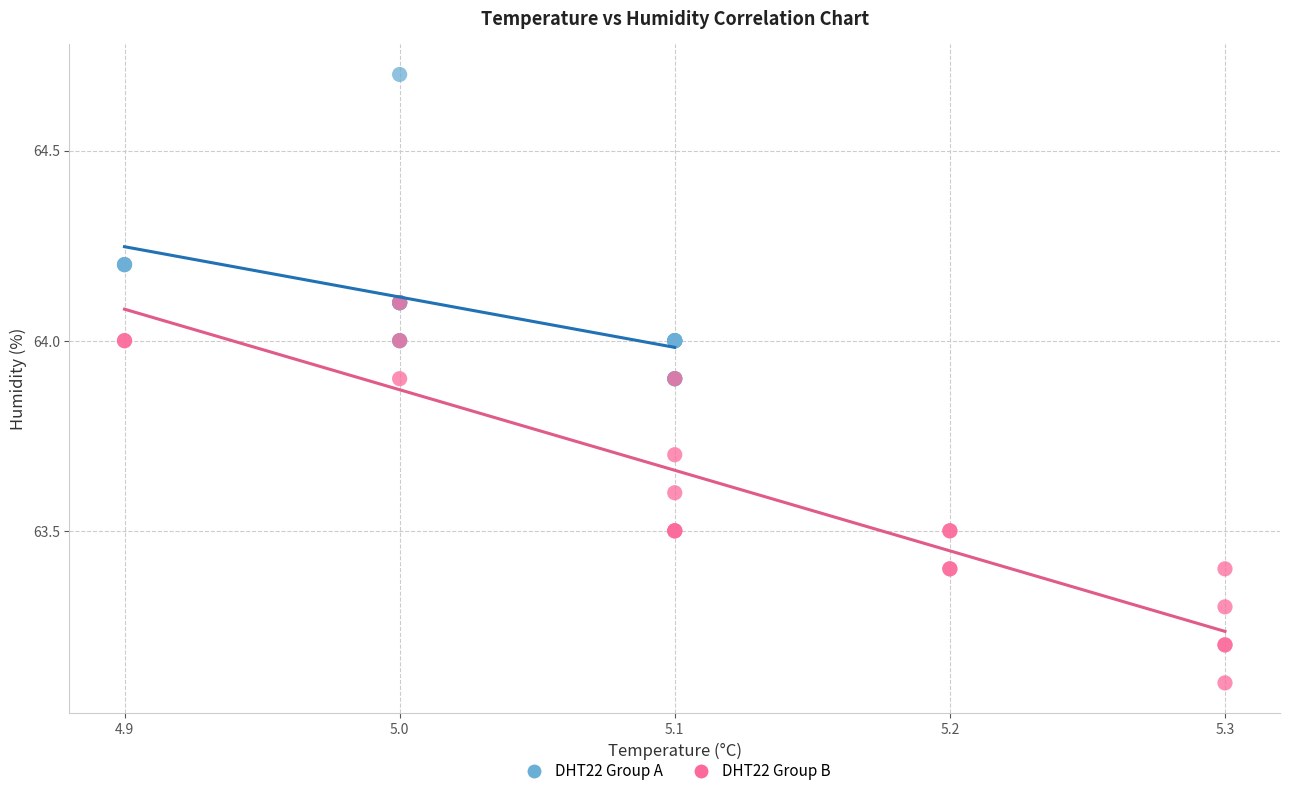

Which series contains the highest Y value?

DHT22 Group A